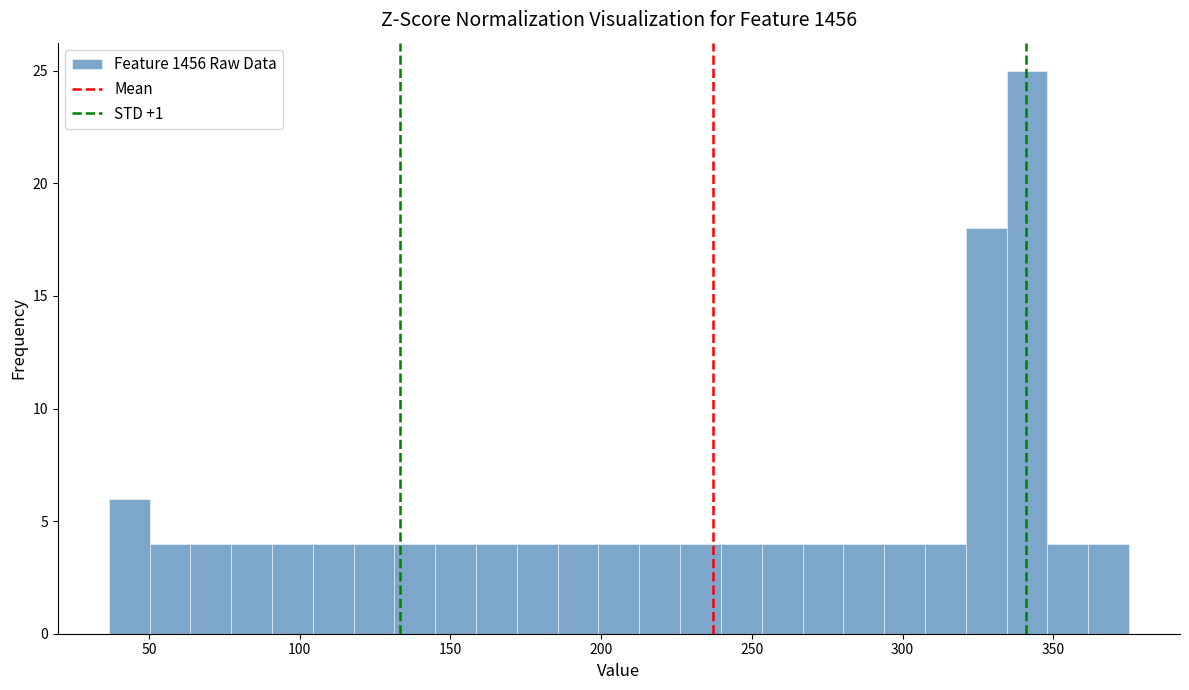

Around what value on the x-axis is the tallest bar? Give the approximate position of its centre, as read against the axis.

340